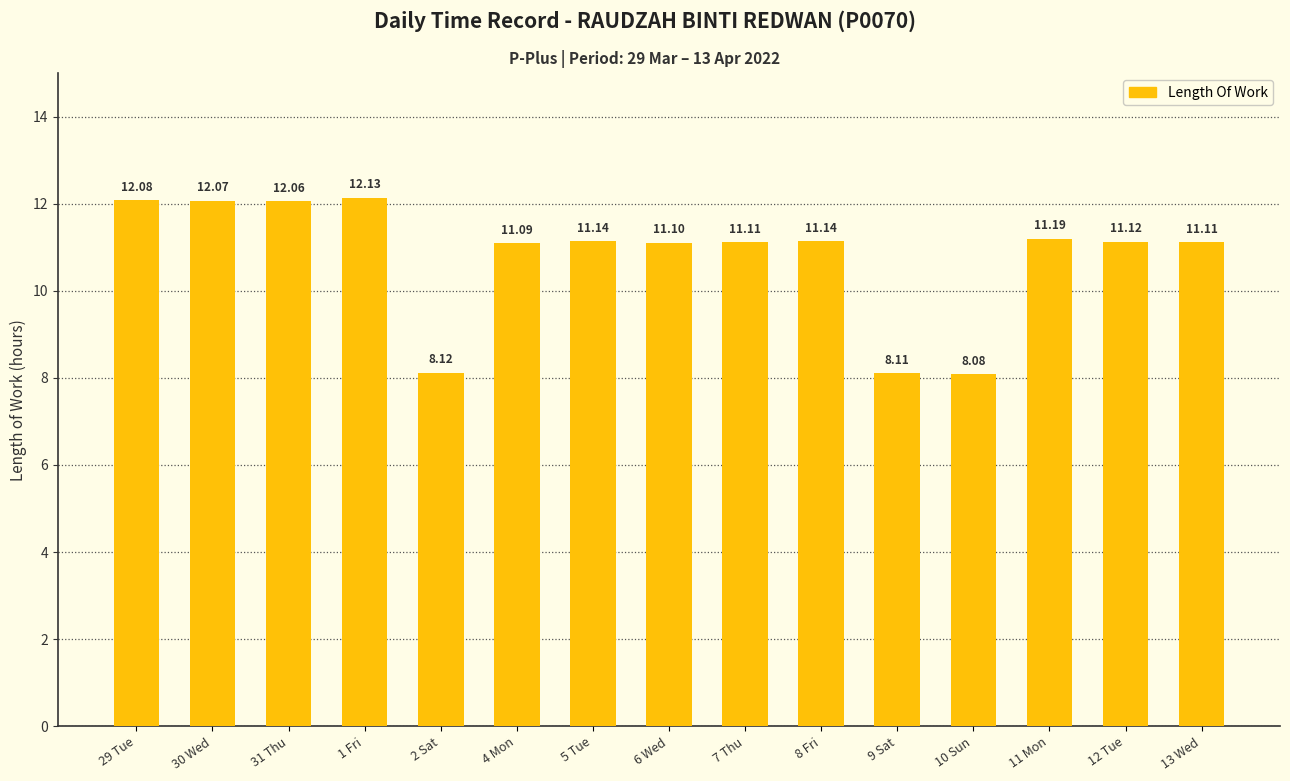

What is the change in value from 10 Sun to 11 Mon?

+3.1